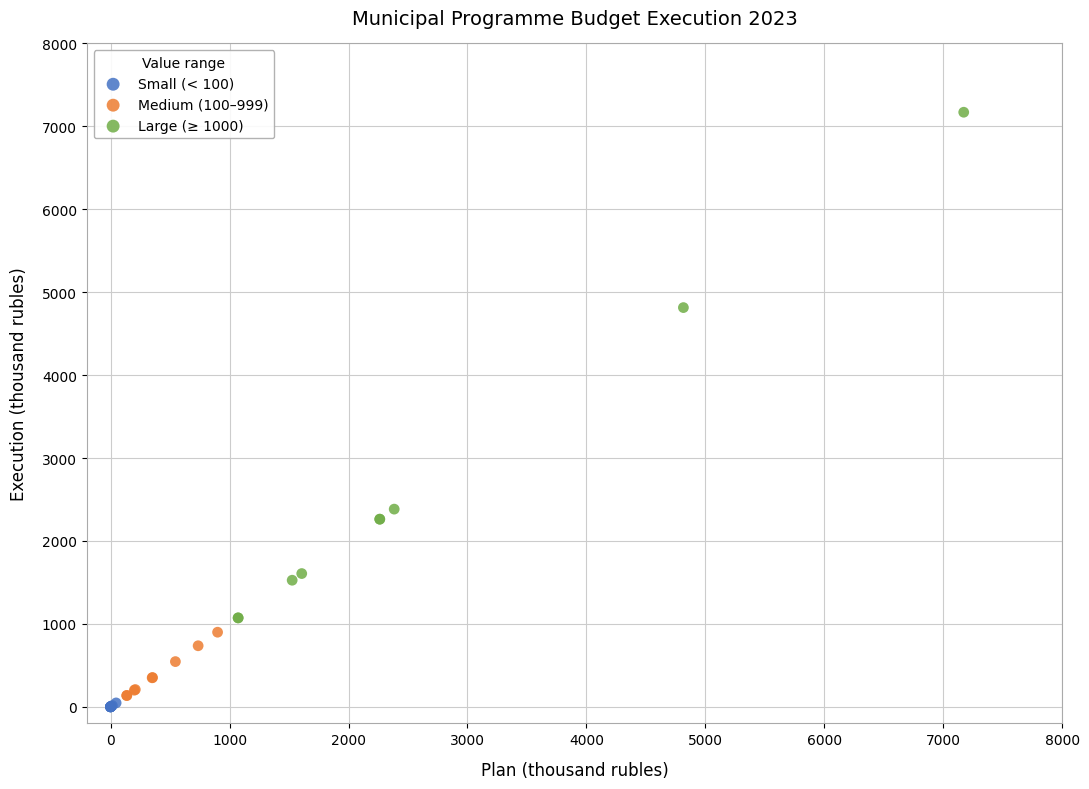

Which series reaches the maximum Y coordinate?

Large (≥ 1000)